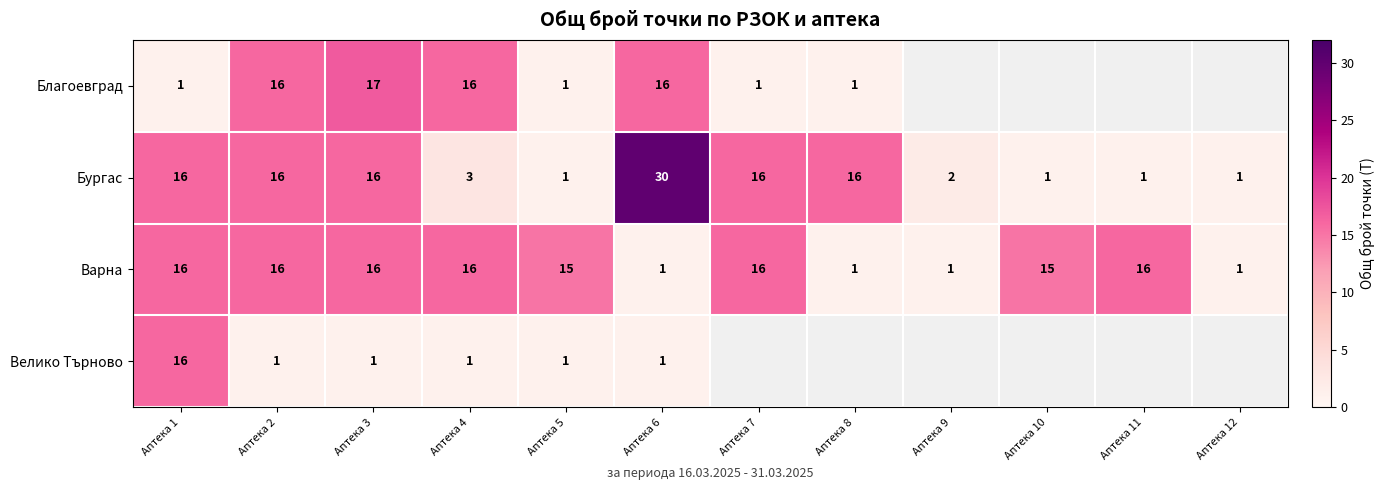

The Варна series shows 16 at Аптека 1. True or false?

True